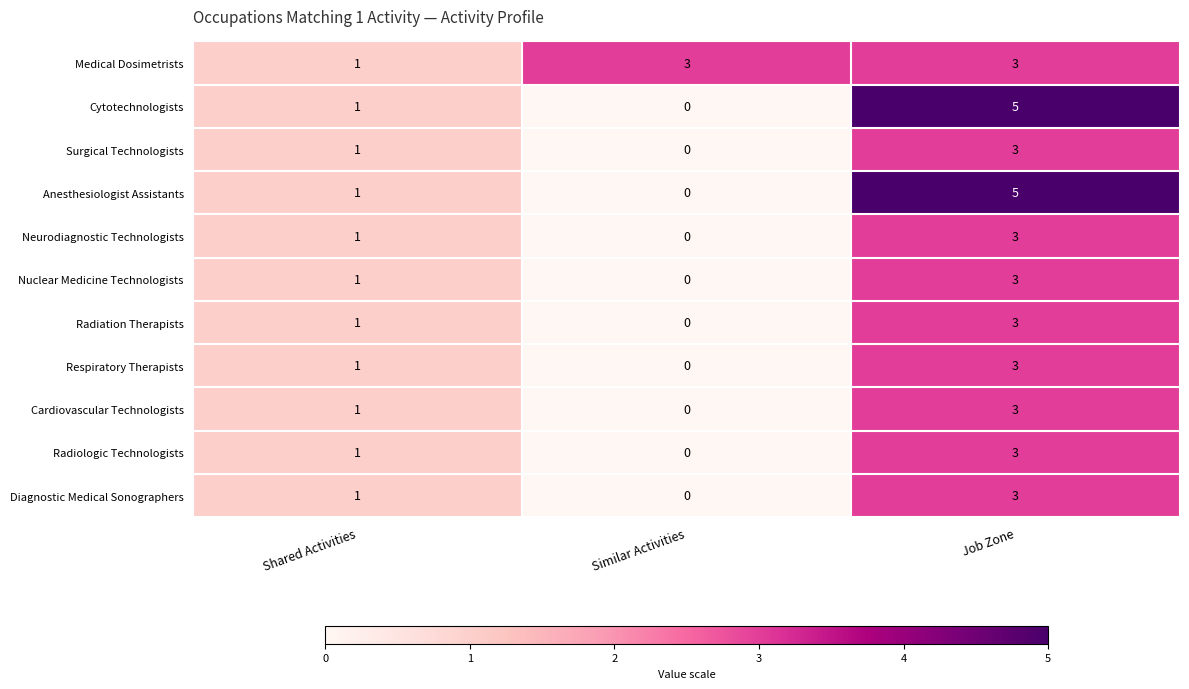

Where is Nuclear Medicine Technologists nearest to the value 1?

Shared Activities